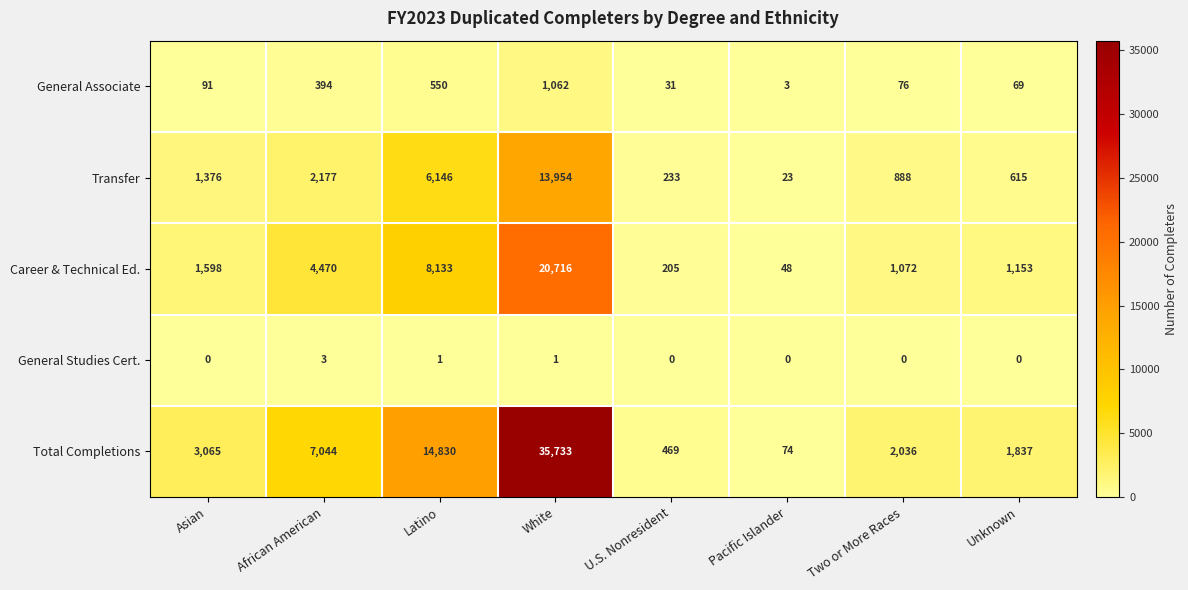

At which label does Total Completions reach its peak?

White